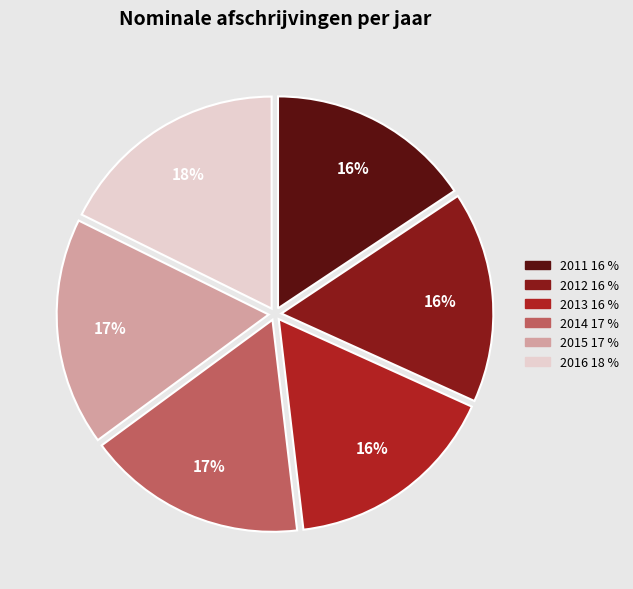

To the nearest percent, what is the combined percentage of 2011 and 2015?

33%